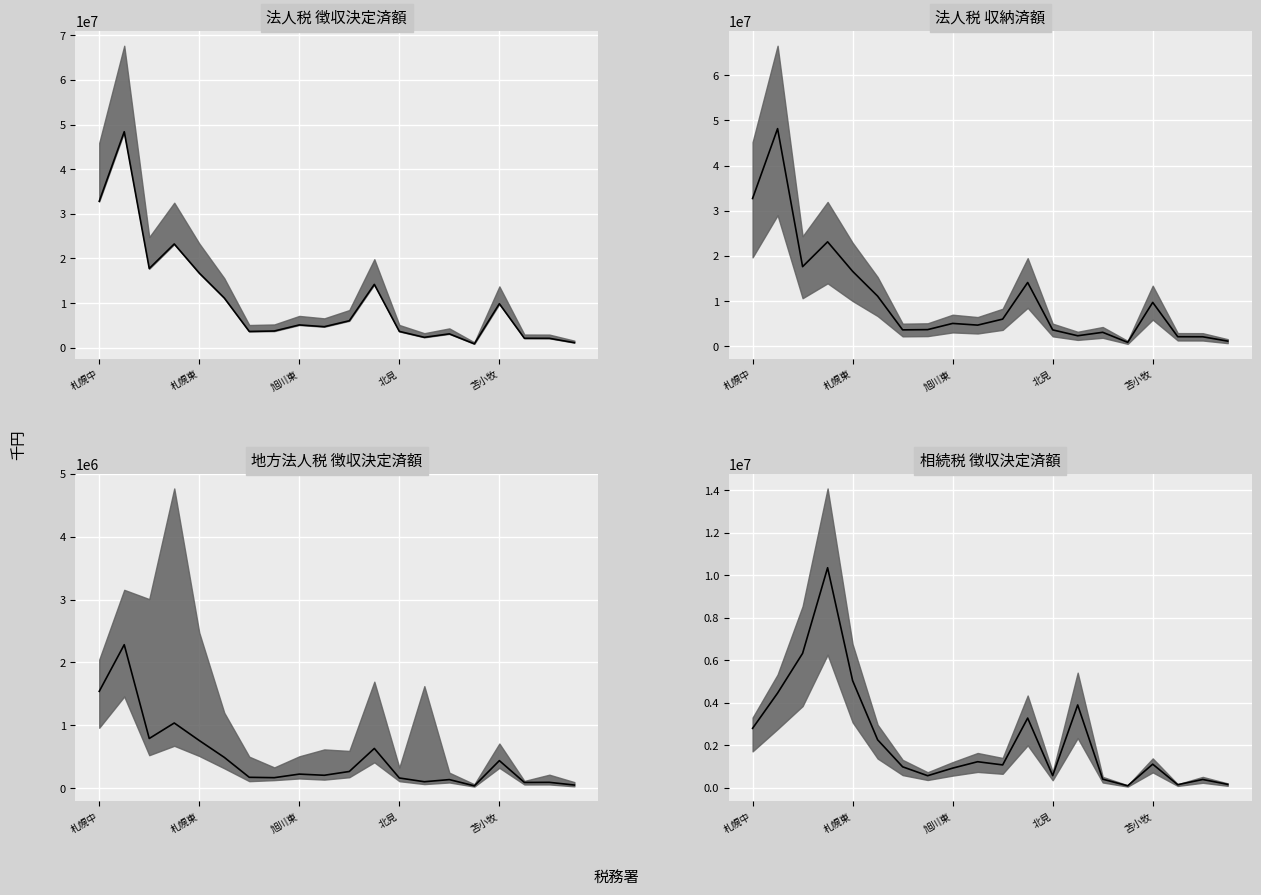

What is the label of the 1st point from the left?

札幌中